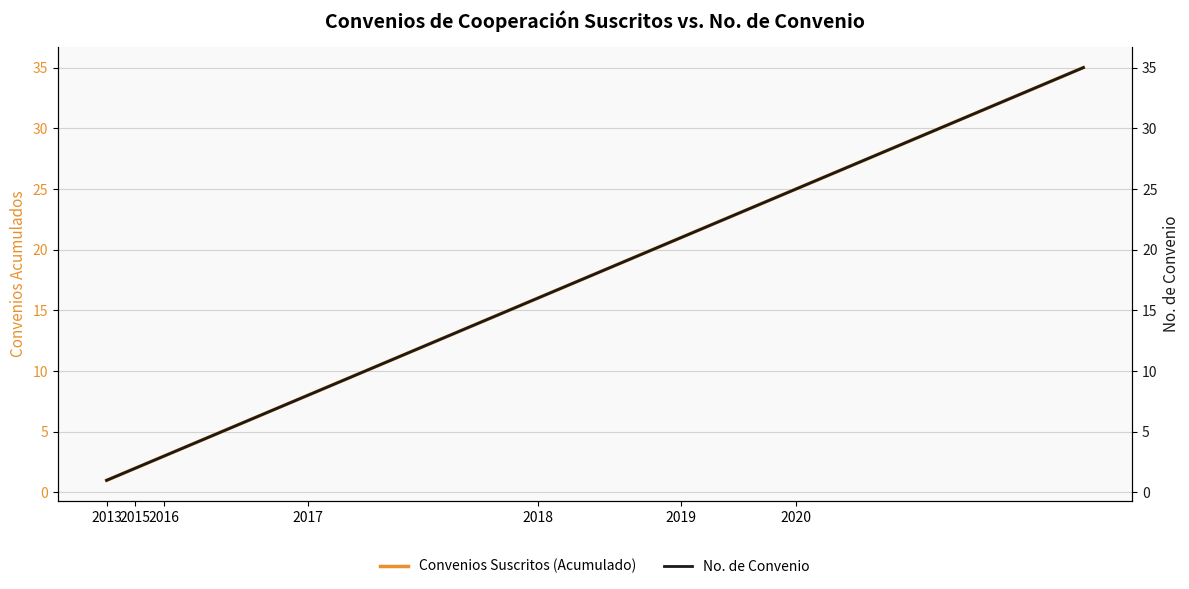

What is the label of the 12th point from the left?

11